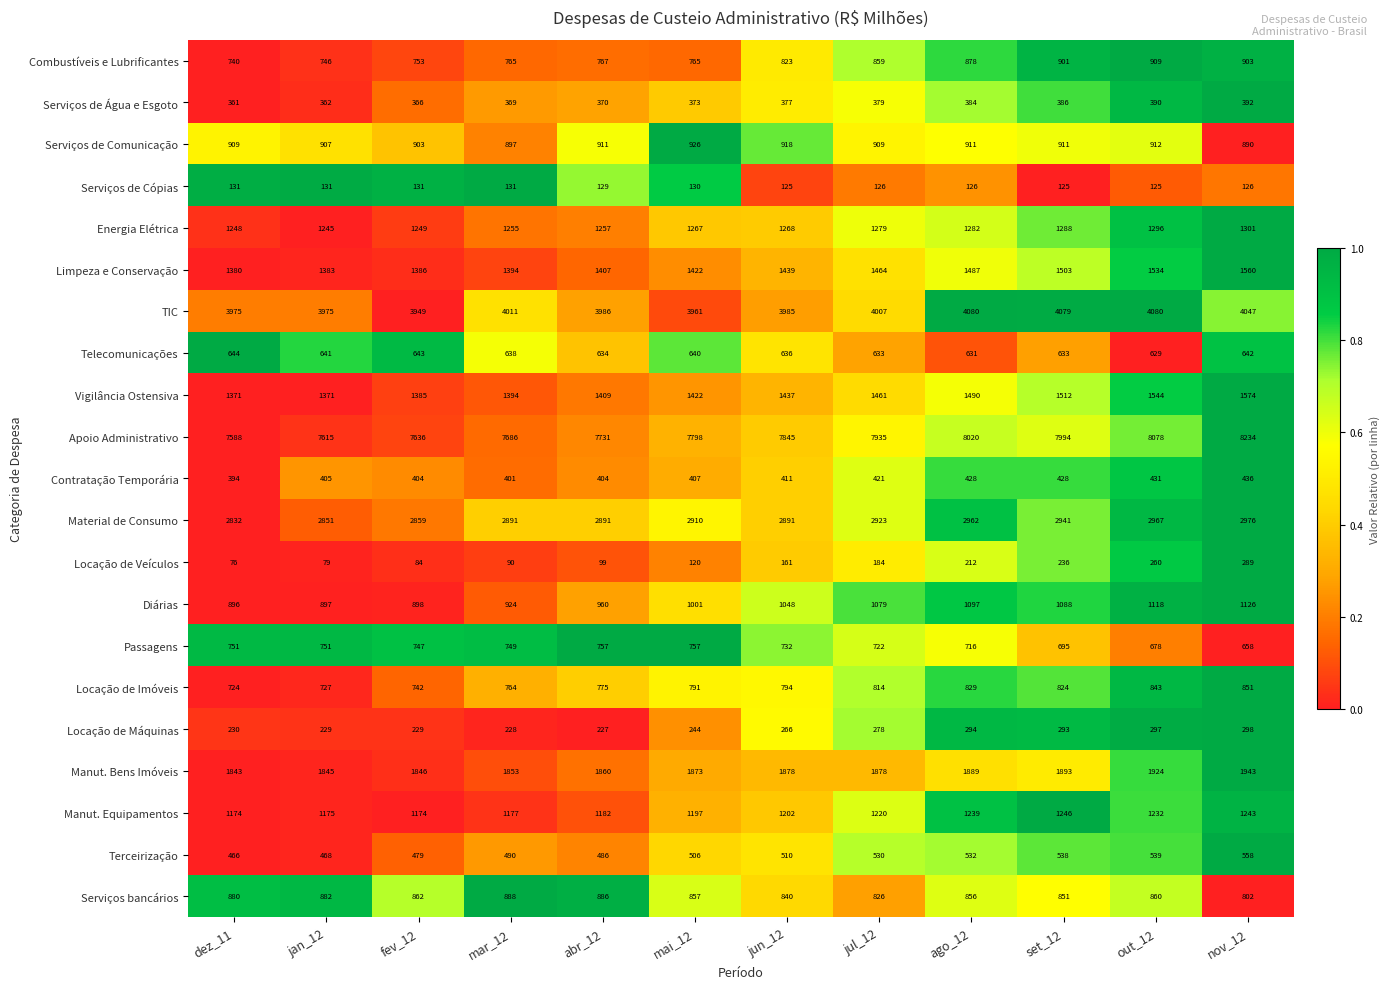

Which category has the highest value across all series?

nov_12